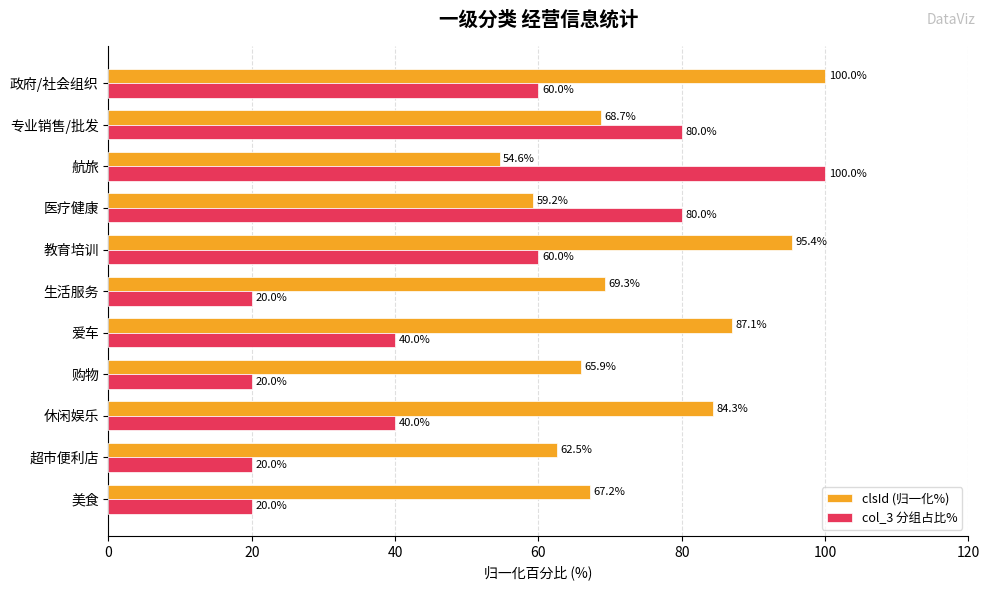

At which category is the sum across all series the highest?

政府/社会组织